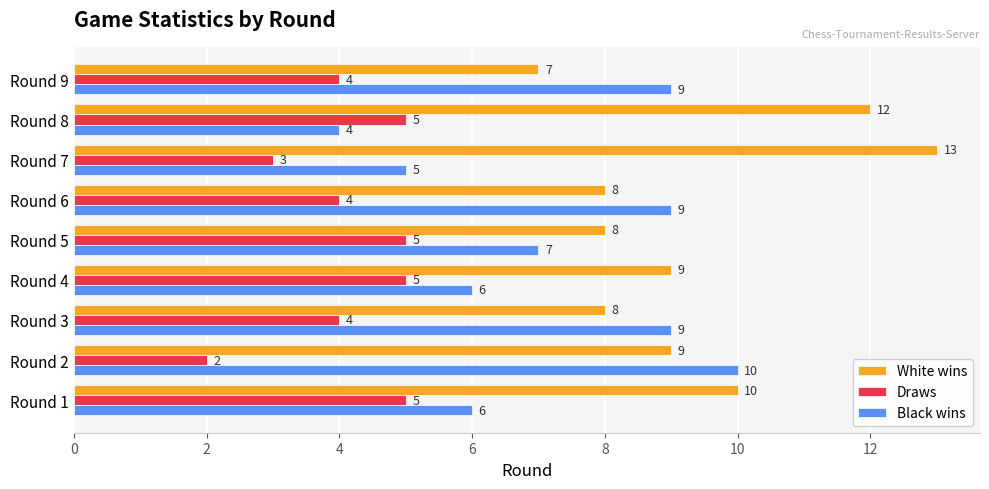

The value of Draws at Round 7 is 4. True or false?

False